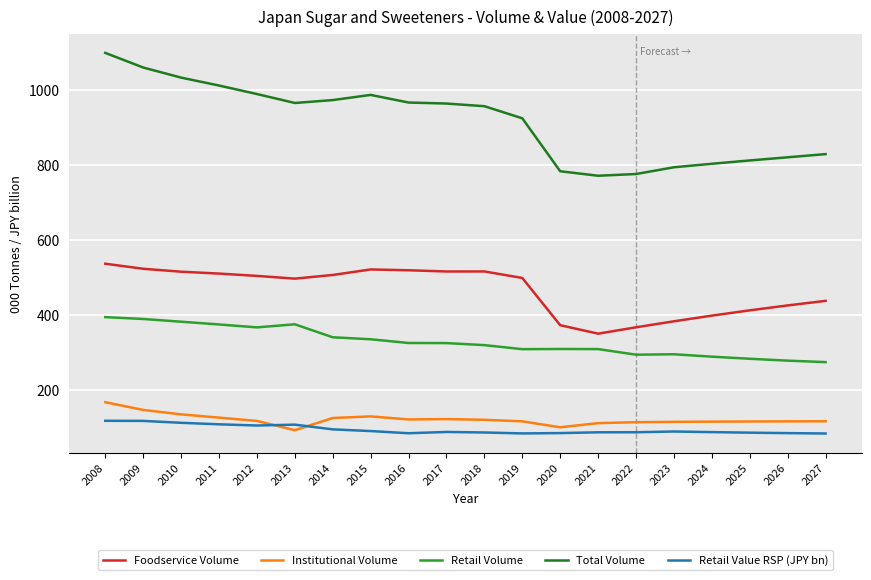

What is the minimum value for Retail Volume?

274.5